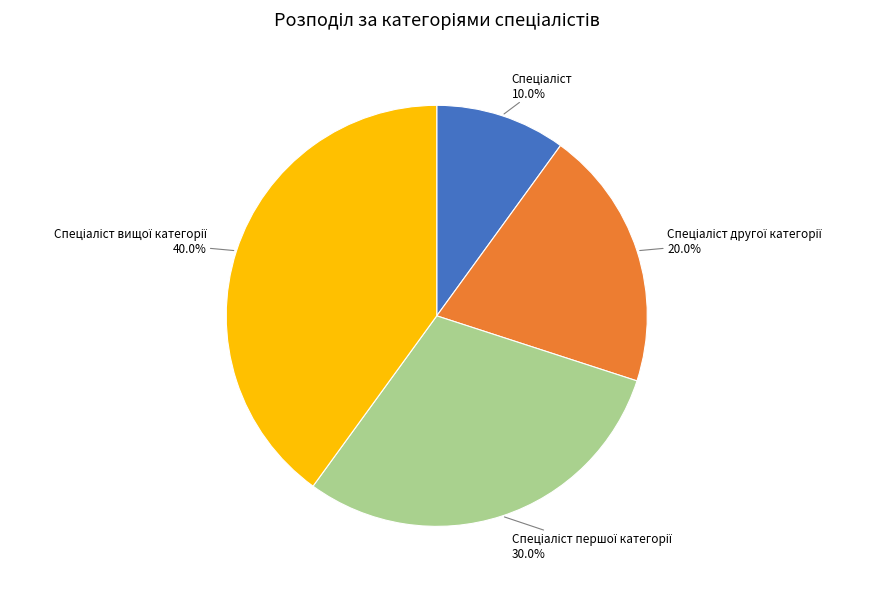

How many slices are in this pie chart?

4